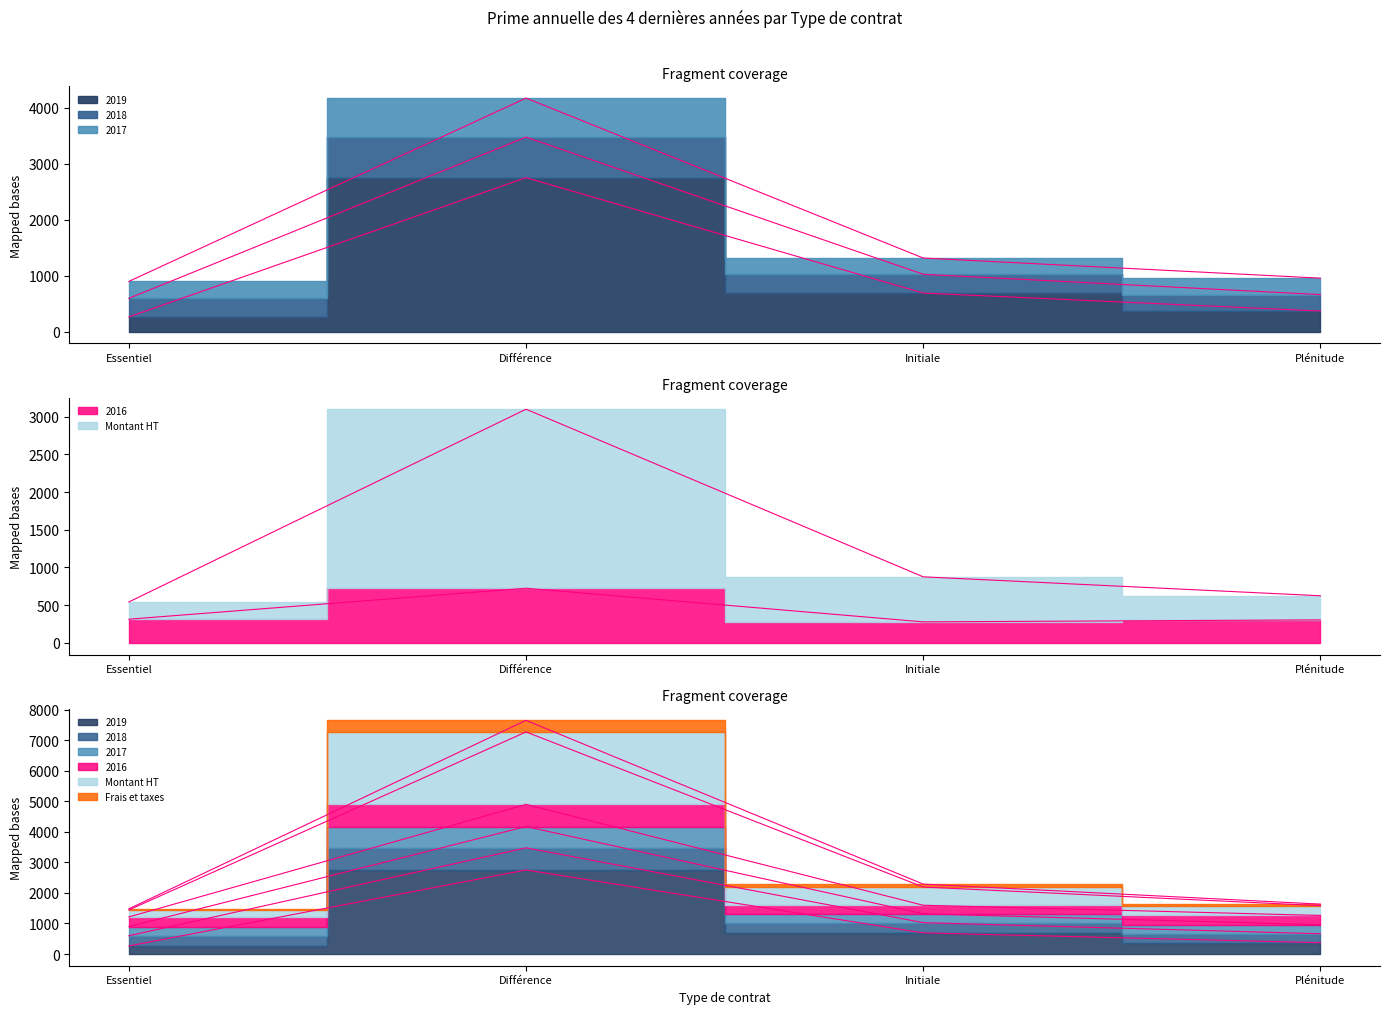

What is the average value of the 2019 series?

1020.2